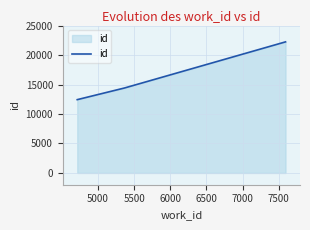

What is the minimum value shown in the chart?

12432